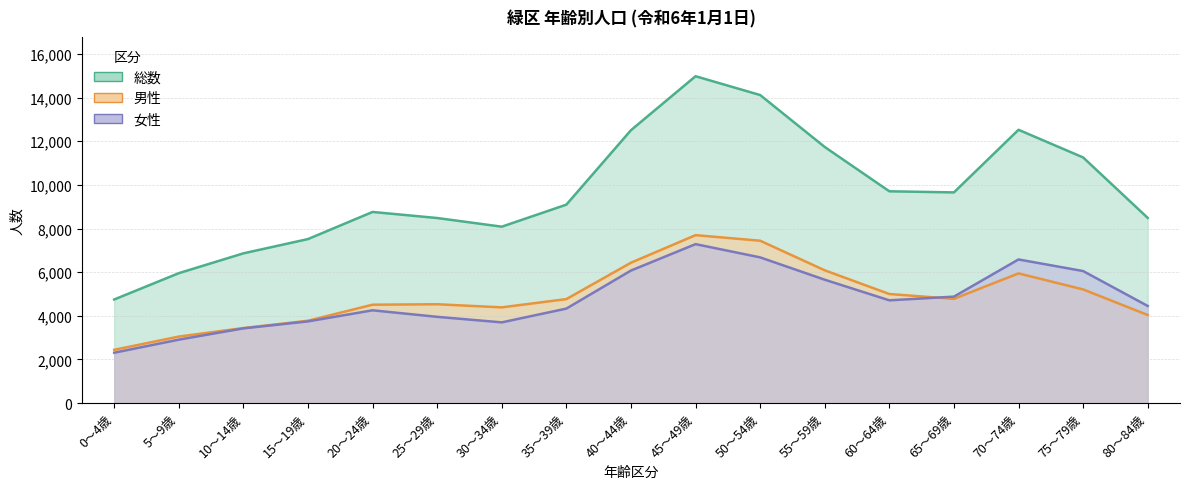

Between 65～69歳 and 40～44歳, which is larger?

40～44歳